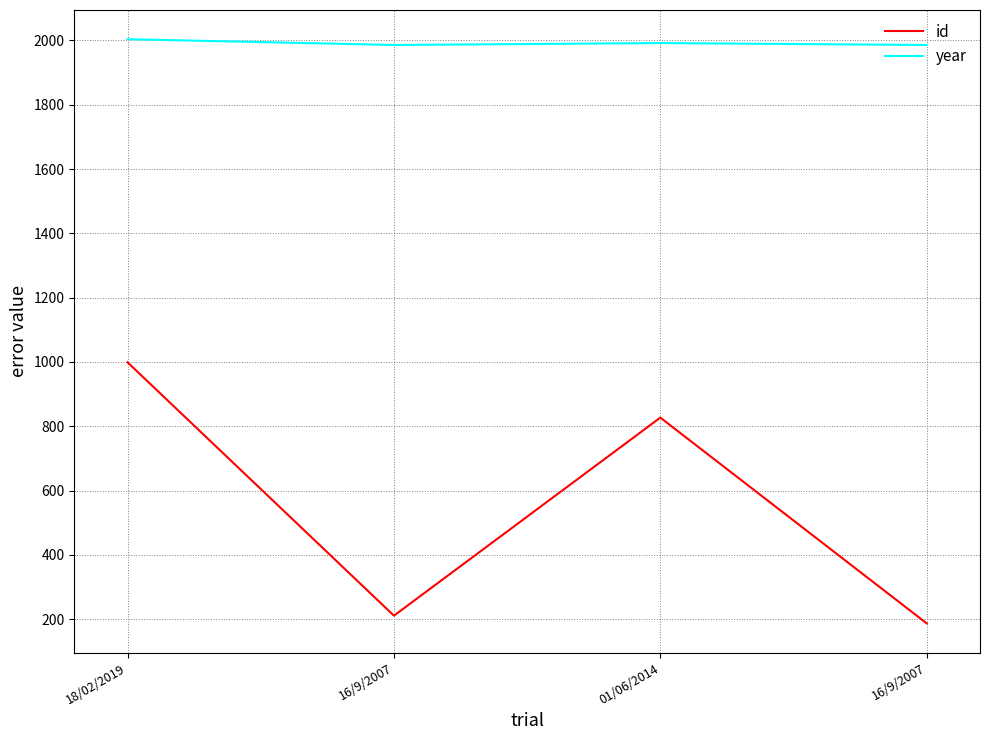

List the labels in order of id value, smallest first.

16/9/2007, 16/9/2007, 01/06/2014, 18/02/2019